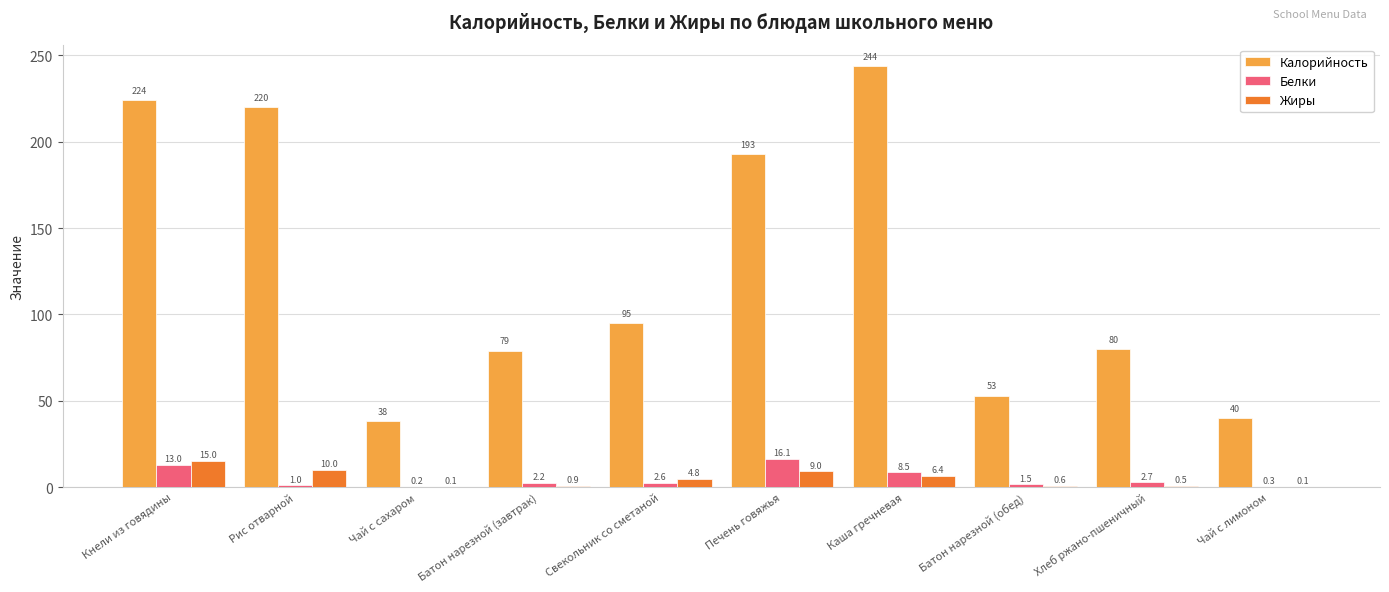

What is the maximum value shown in the chart?

244.0